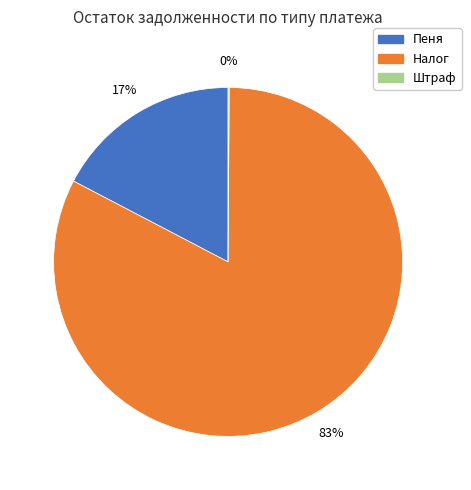

True or false: Налог accounts for 77% of the total.

False